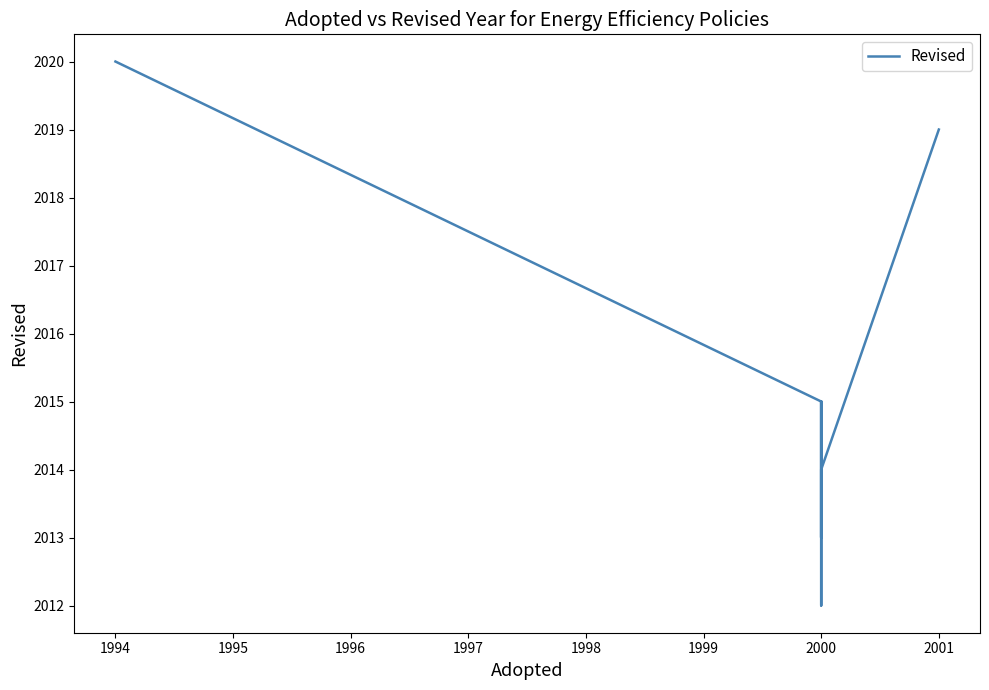

How many data points are above 2013?

7